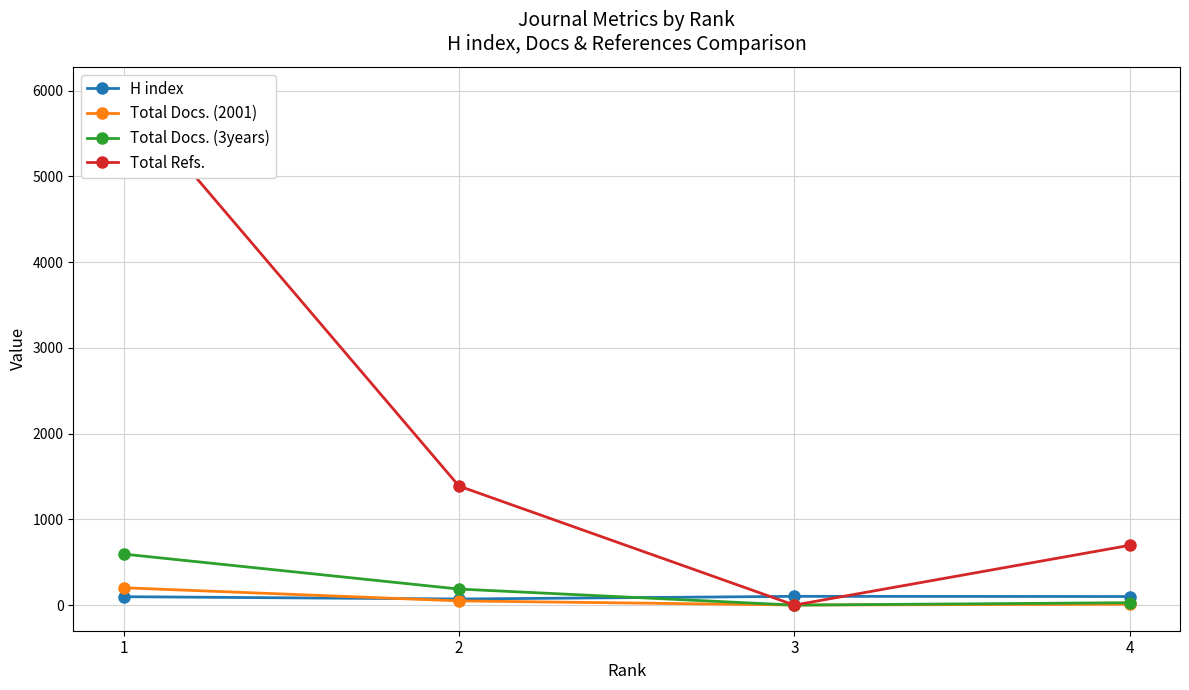

Which series has the largest total across all categories?

Total Refs.